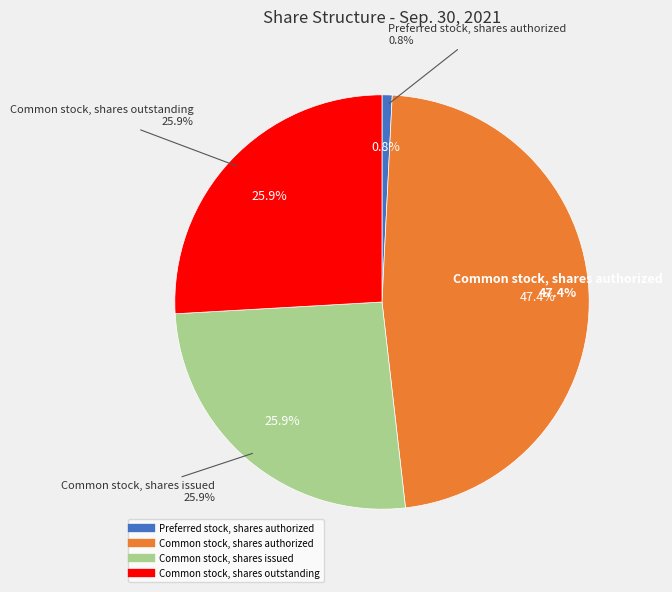

The Common stock, shares issued slice represents 26% of the pie. True or false?

True